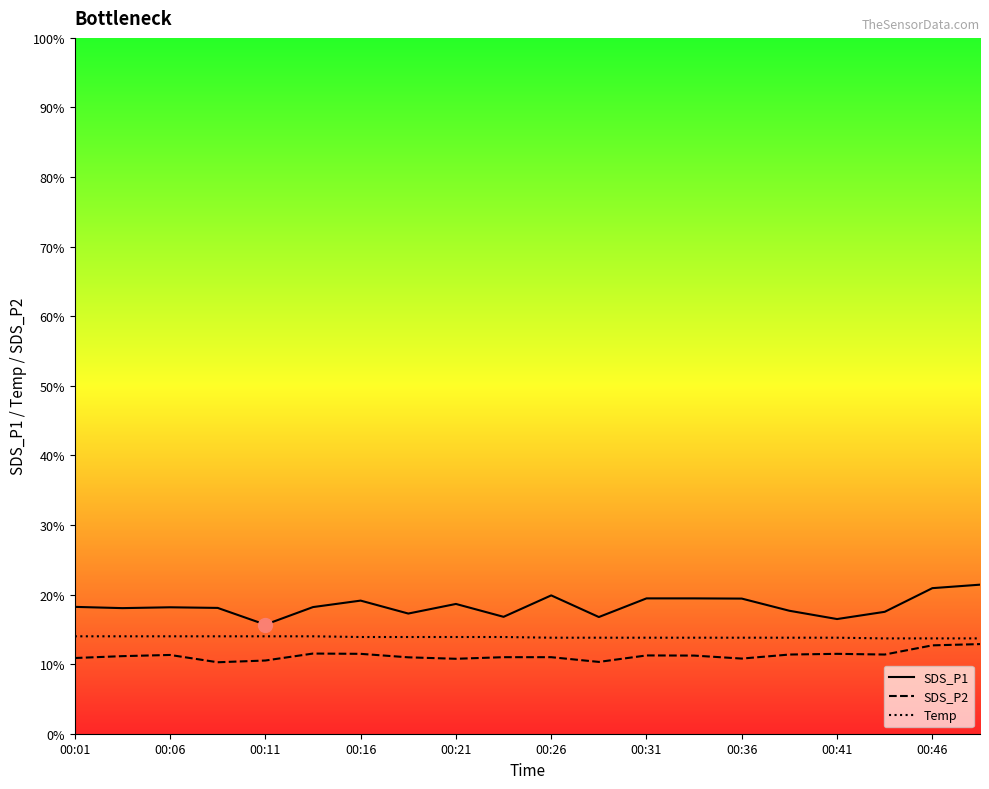

At how many categories does at least one series exceed 11?

20